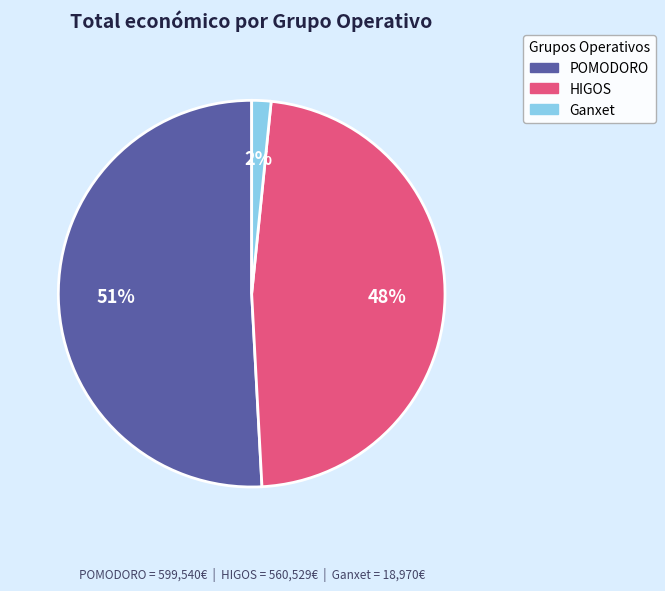

Which slice is the largest?

POMODORO